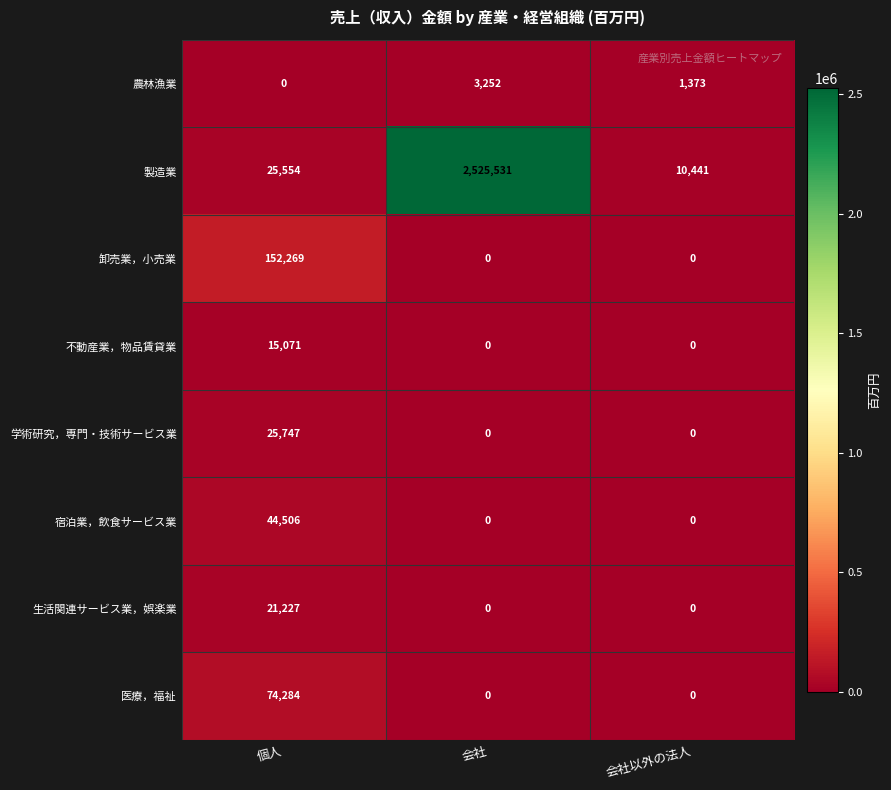

Is it true that 不動産業，物品賃貸業 equals -7696 at 会社?

False